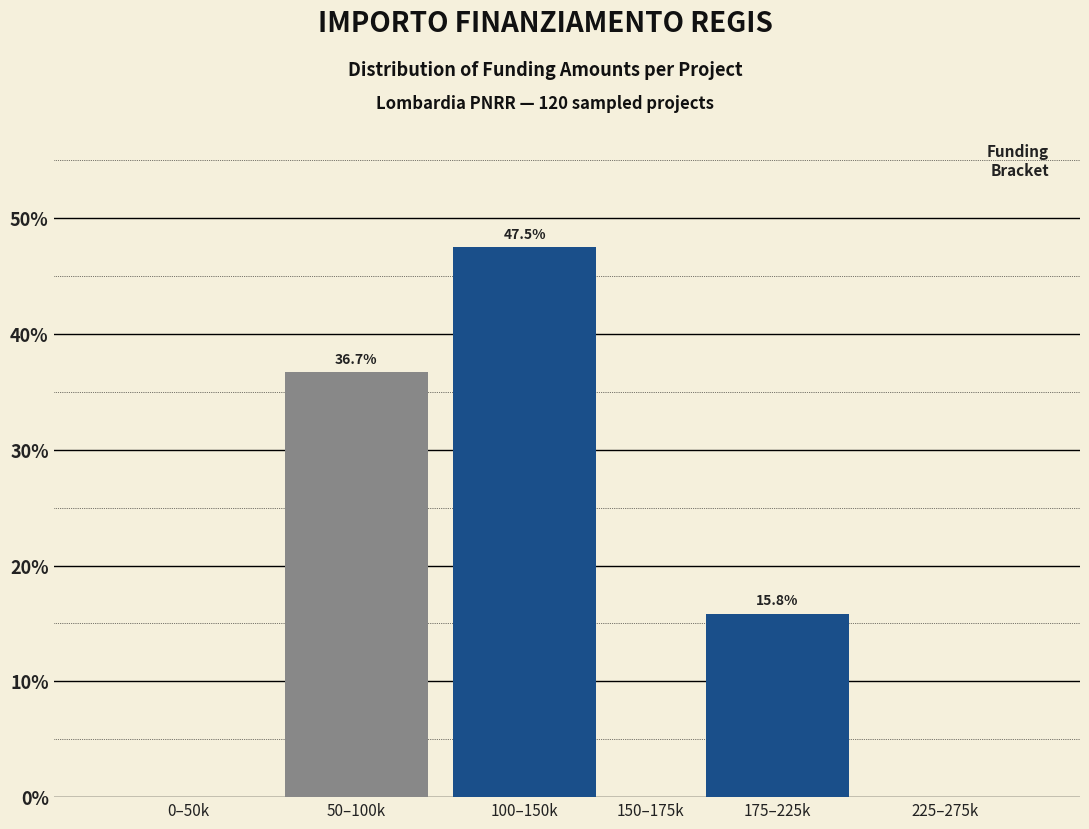

Reading left to right, list all the values displayed in this chart.

0–50k=0.0	50–100k=36.7	100–150k=47.5	150–175k=0.0	175–225k=15.8	225–275k=0.0